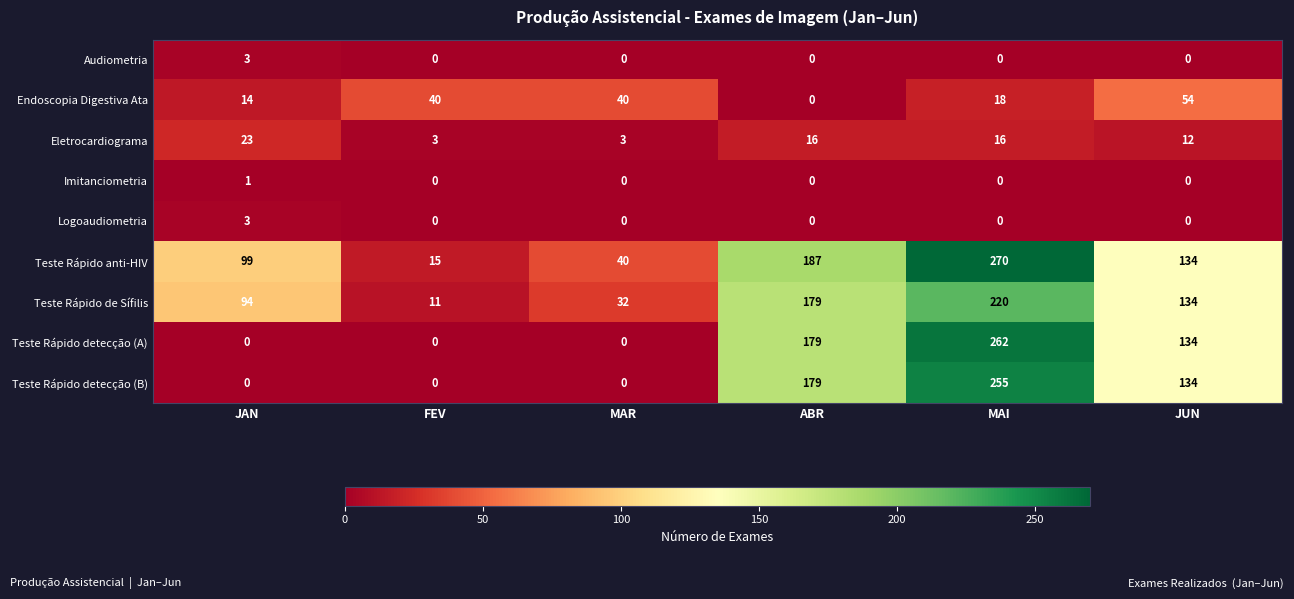

What is the total value across all series at FEV?

69